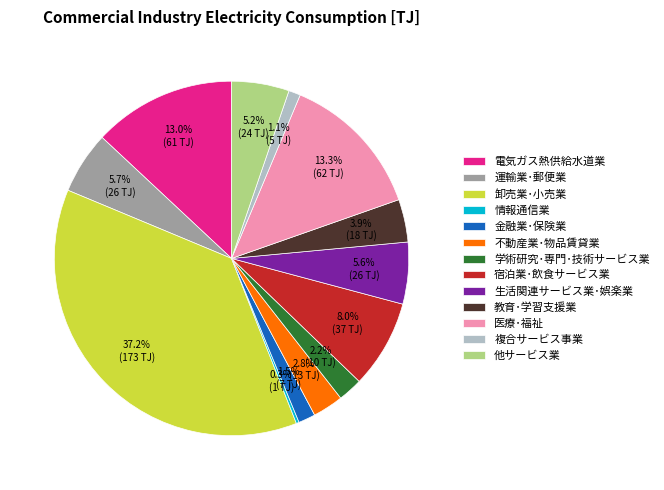

Is the sum of 医療･福祉 and 宿泊業･飲食サービス業 greater than half?

No